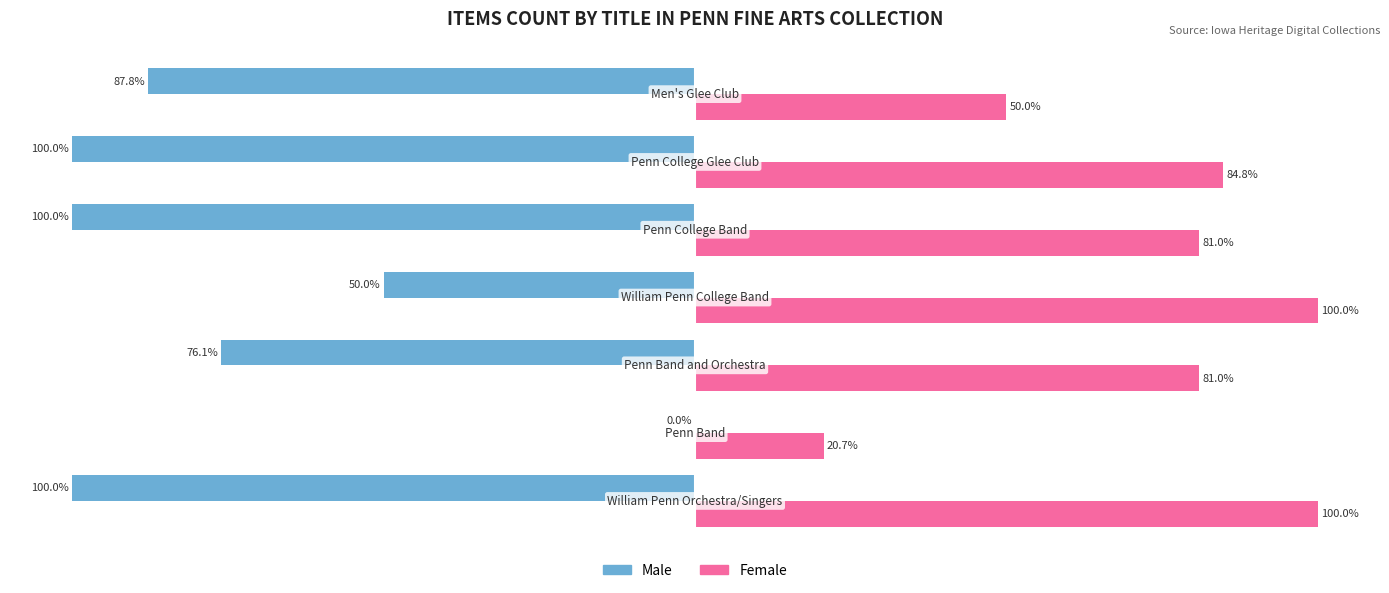

Which series has the largest total across all categories?

Female